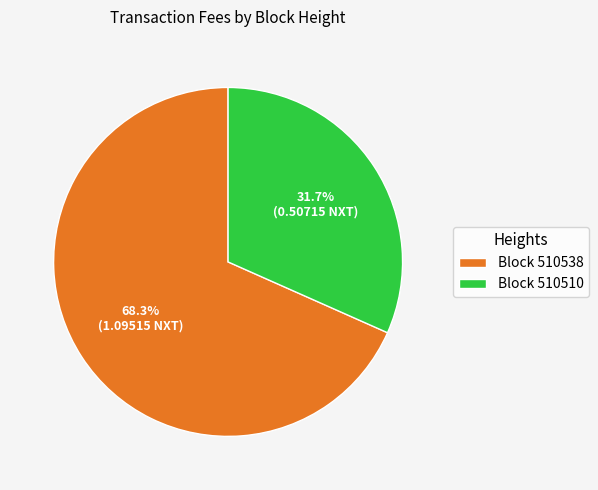

What is the smallest slice in the pie chart?

Block 510510